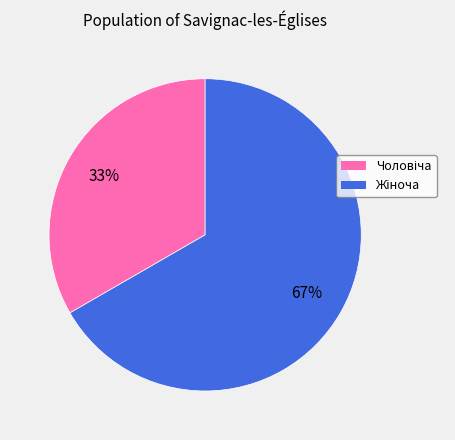

Is there a majority slice in this chart?

Yes